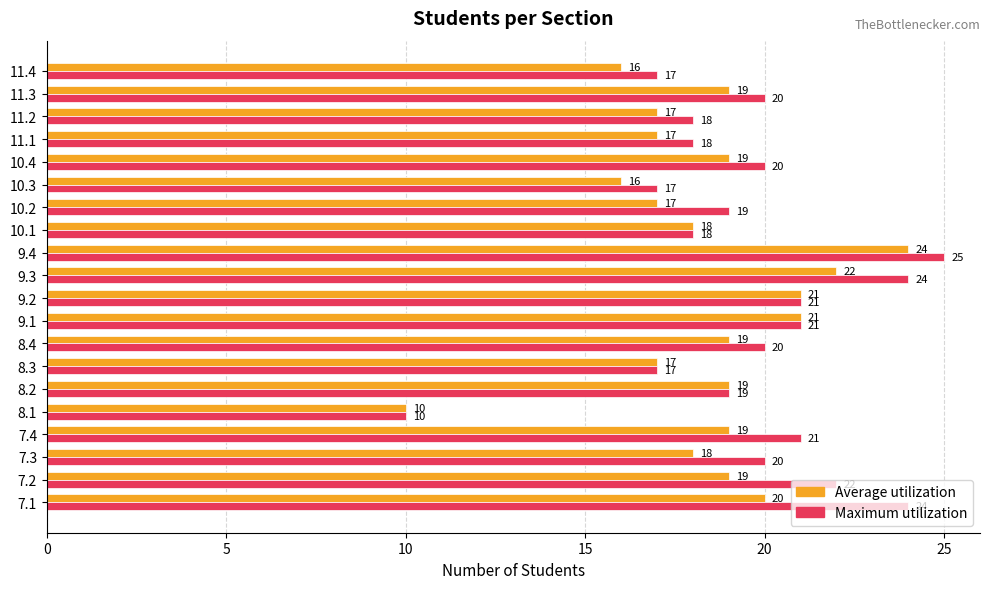

Which label corresponds to the smallest value in the chart?

8.1